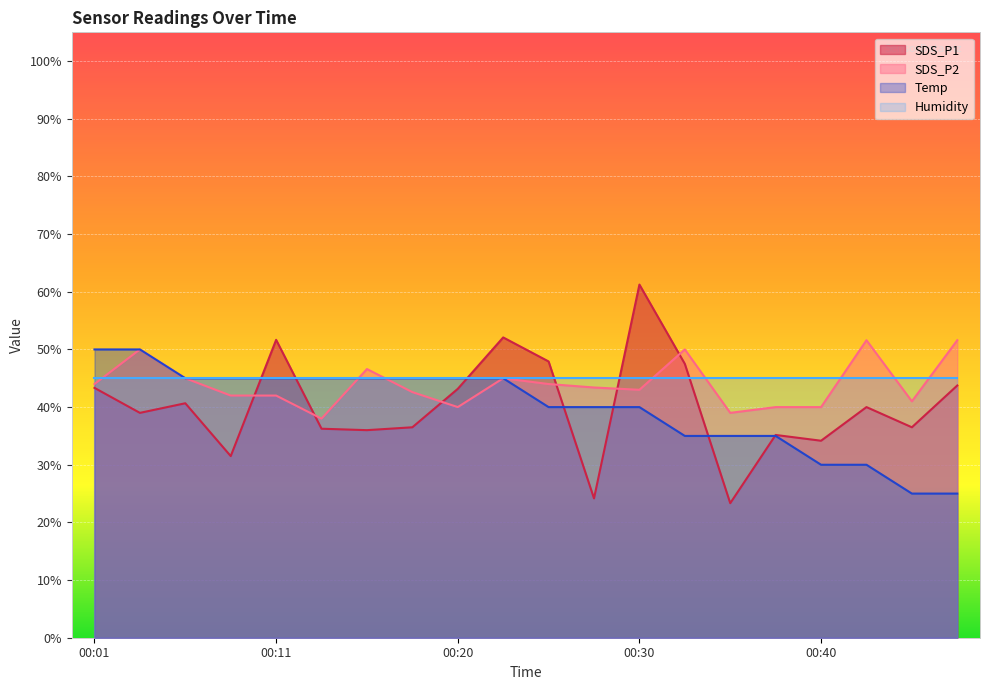

What is the maximum value for Humidity?

45.0